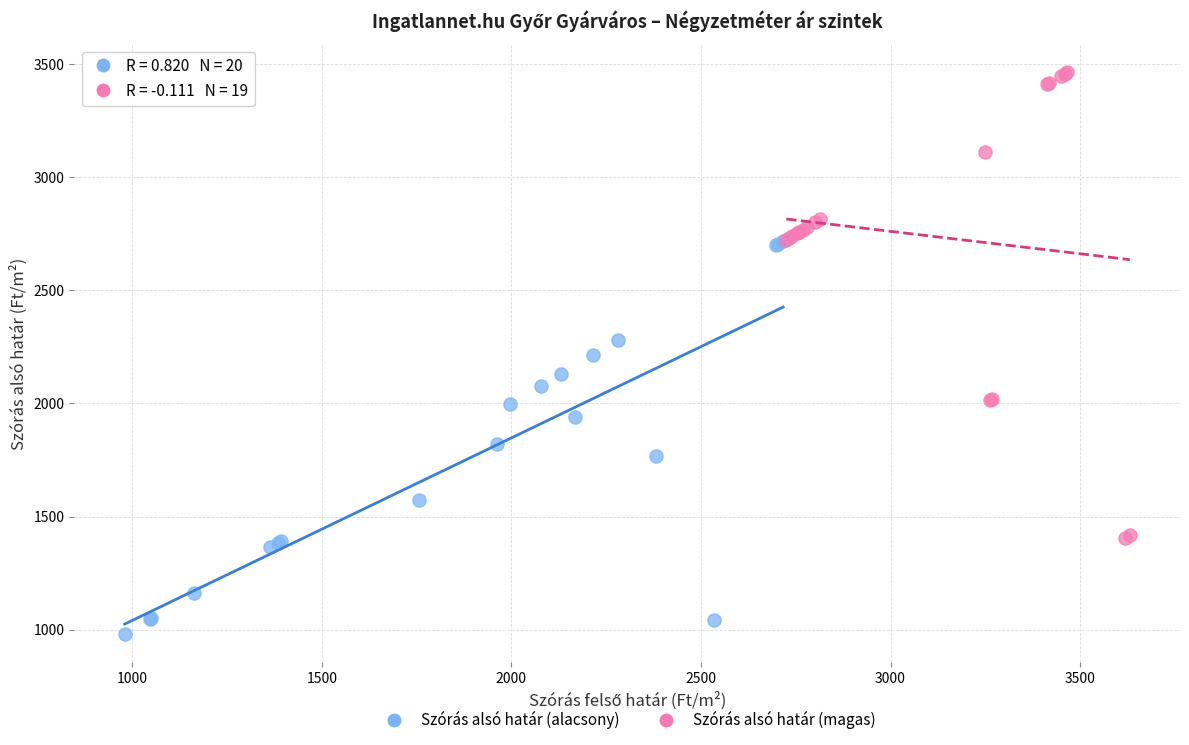

Which series reaches the minimum Y coordinate?

Szórás alsó határ (alacsony)